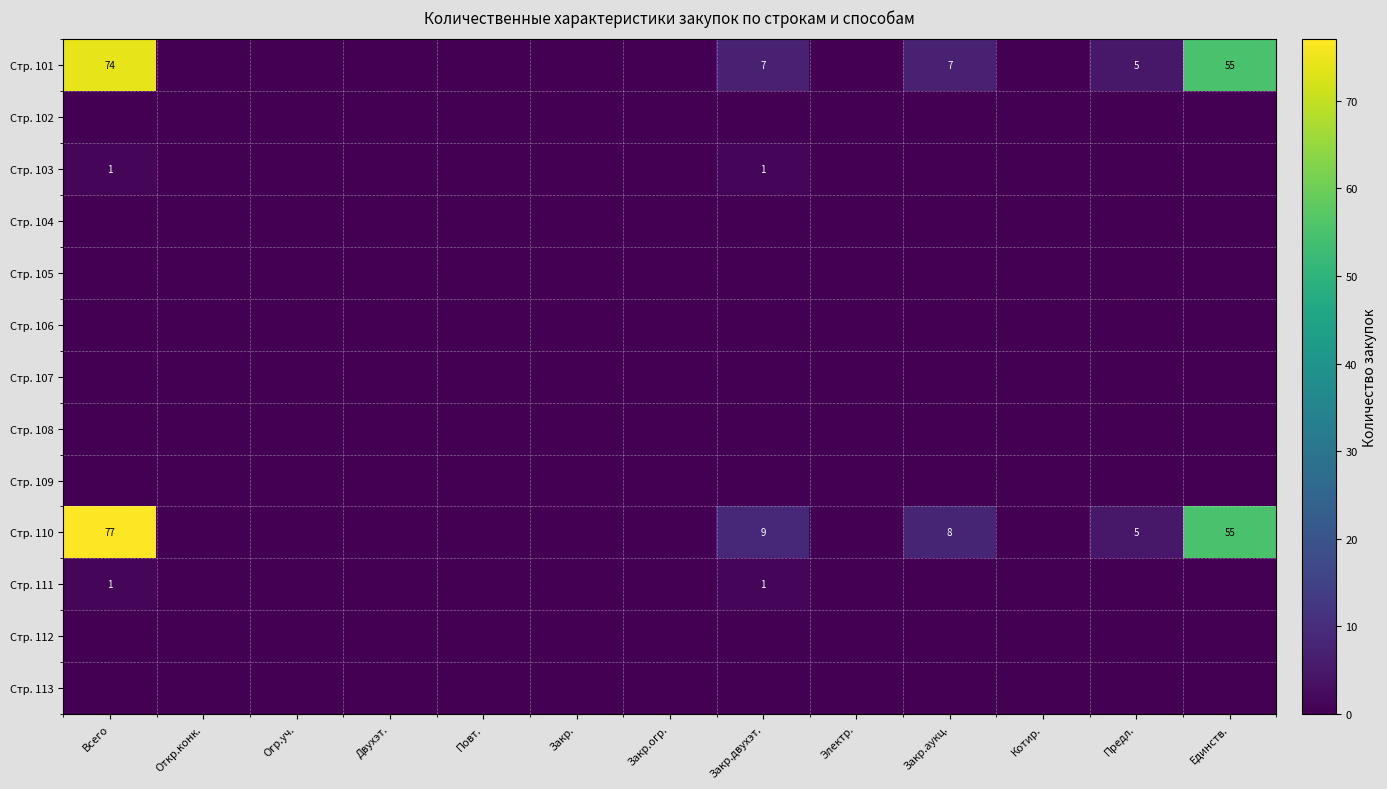

The Стр. 101 series shows 7 at Закр.двухэт.. True or false?

True